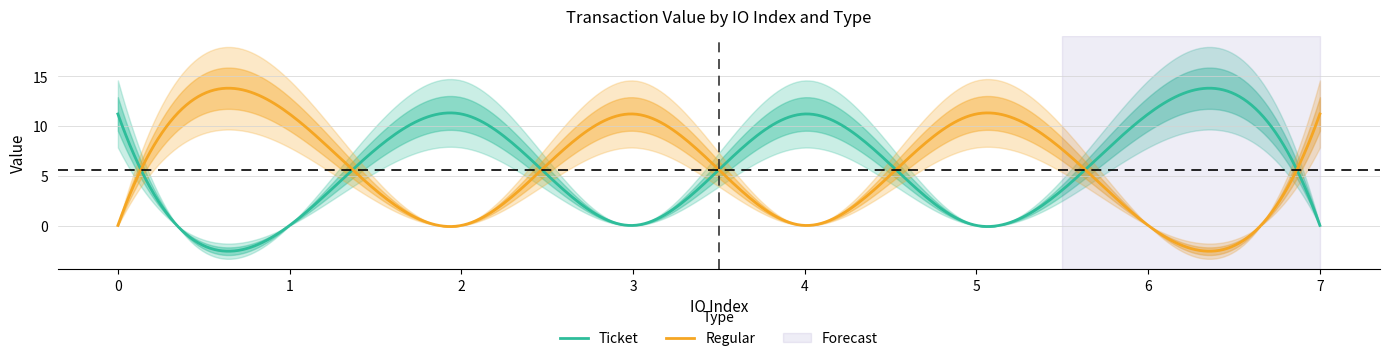

In Ticket_value, how many points are lower than both neighbors (excluding endpoints)?

3